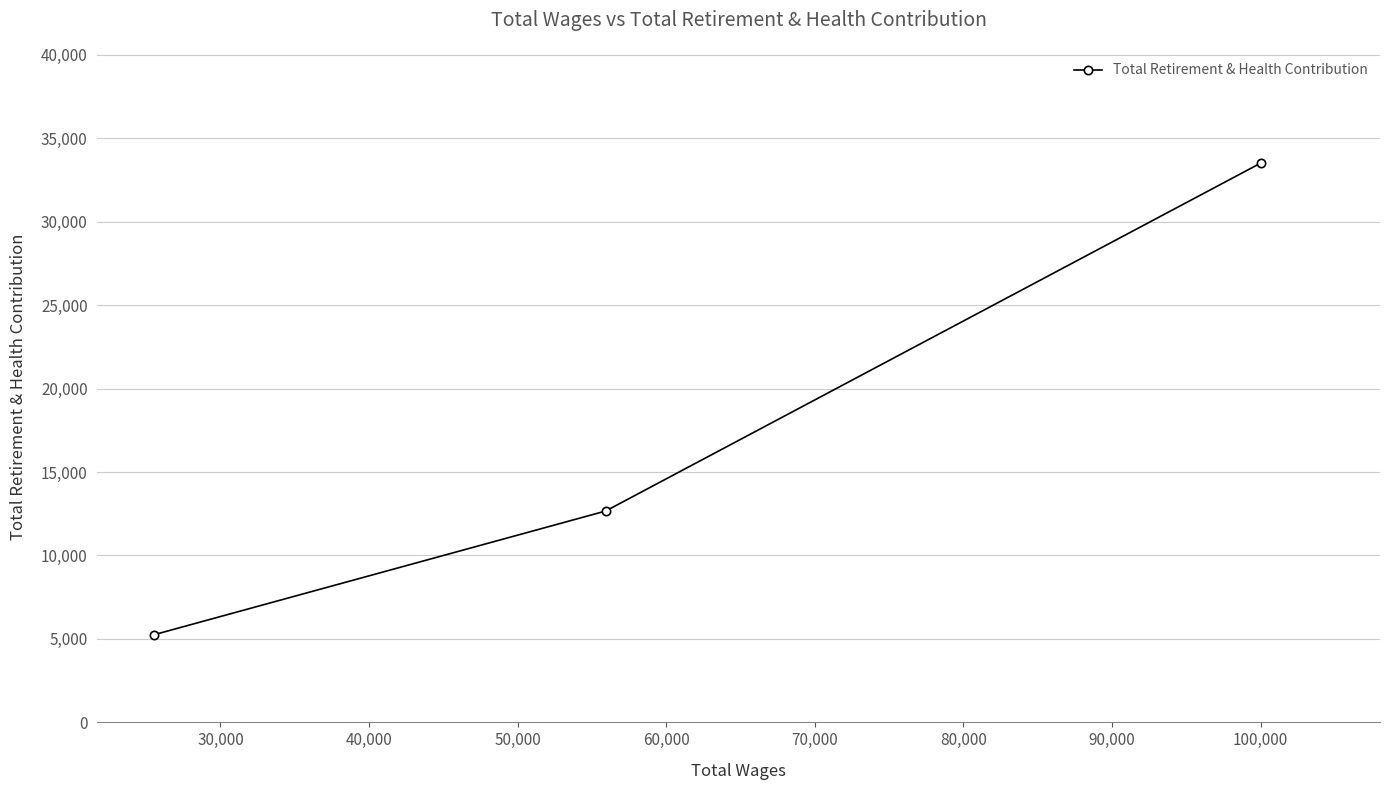

What is the sum of all values?

51443